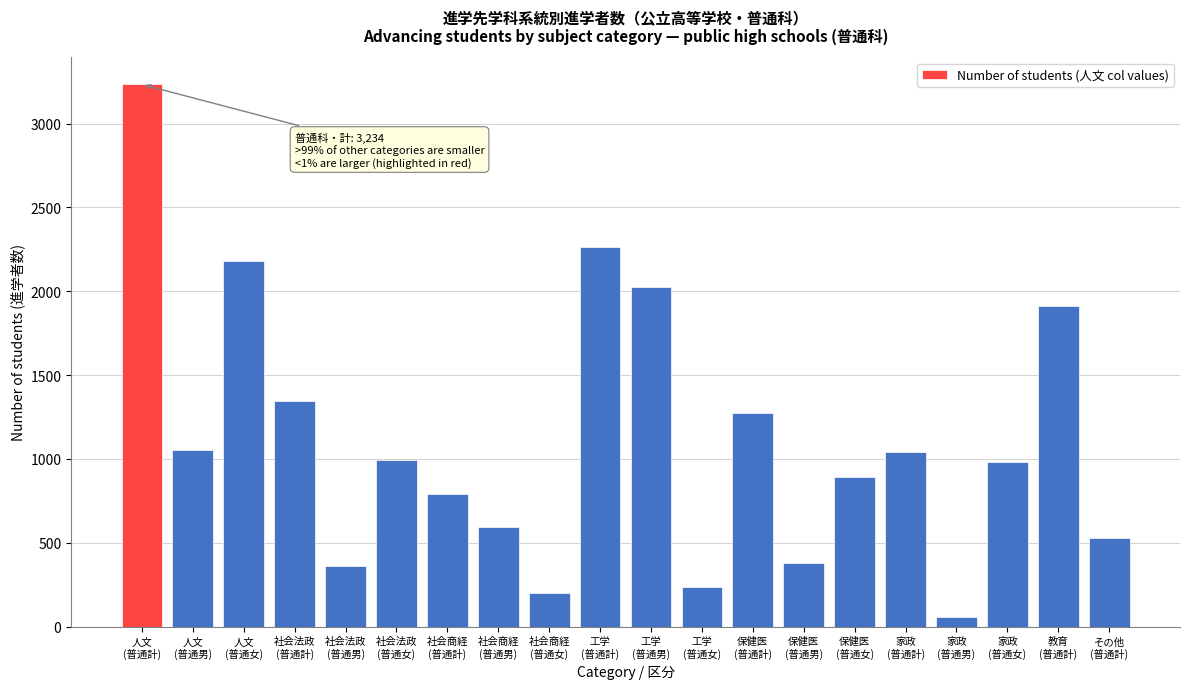

Reading left to right, list all the values displayed in this chart.

3234	1053	2181	1347	364	995	790	592	198	2265	2026	239	1272	381	891	1039	60	979	1915	529